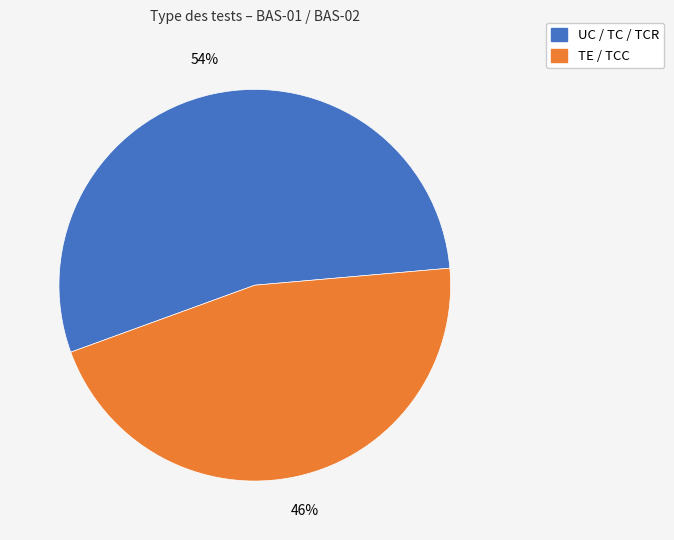

To the nearest percent, what is the difference between the largest and smallest slice percentages?

8%